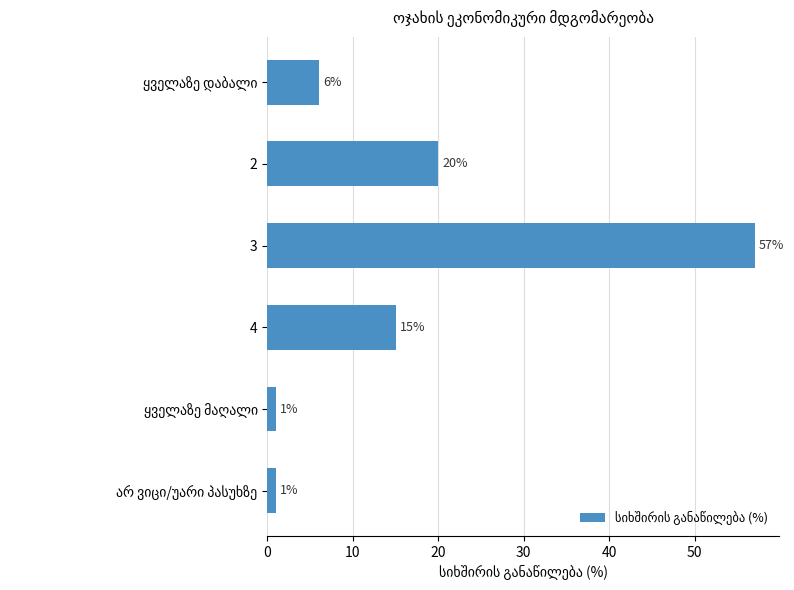

What is the sum of all values?

100